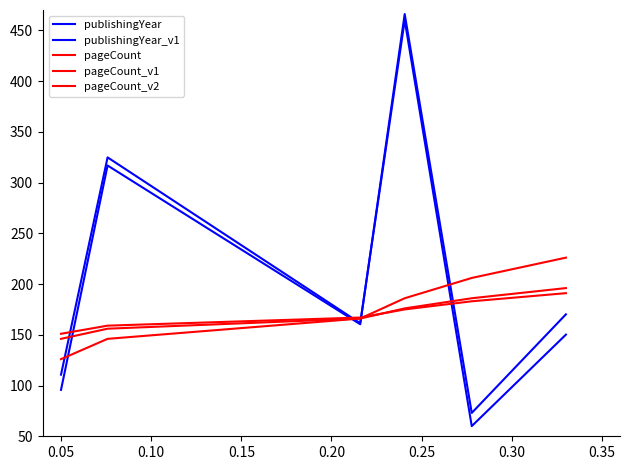

Which series has the largest total across all categories?

publishingYear_v1